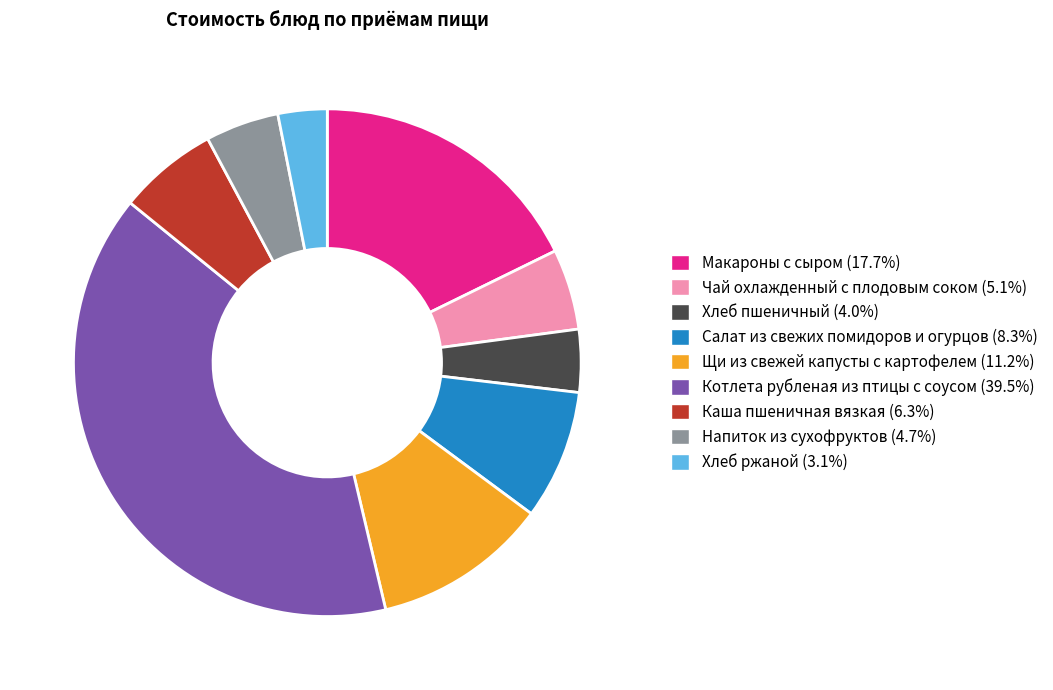

Is Салат из свежих помидоров и огурцов the majority of the pie?

No